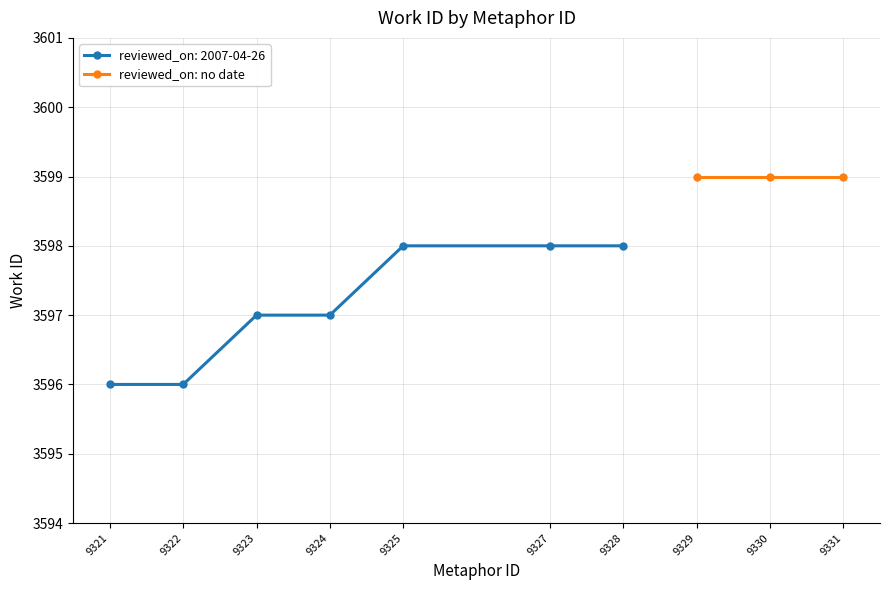

What is the sum of the values at 9327 and 9322?

7194